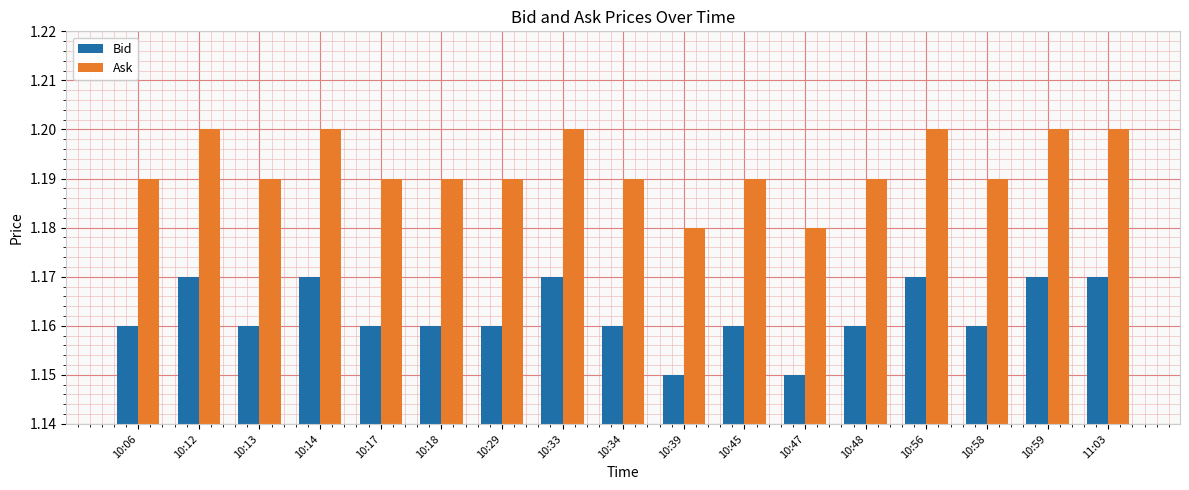

At 10:17, list the series in order from largest to smallest.

Ask, Bid